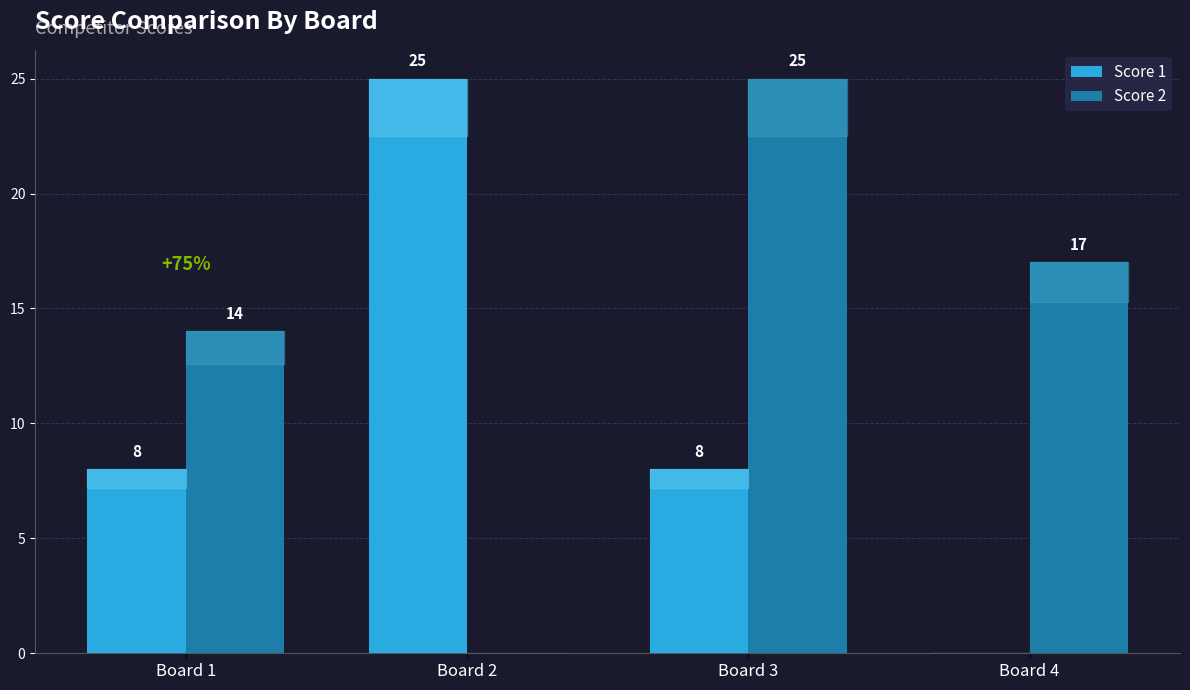

The Score 2 series shows 25 at Board 3. True or false?

True